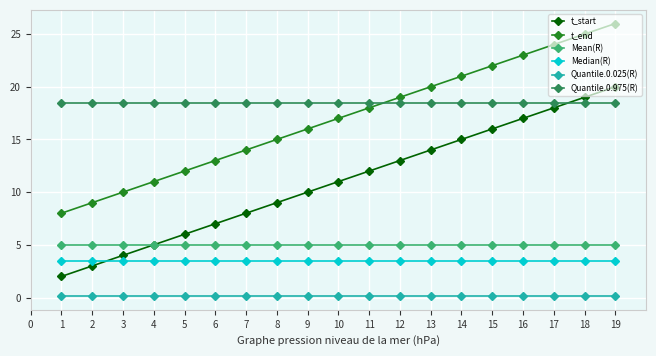

List the labels in order of t_start value, smallest first.

1, 2, 3, 4, 5, 6, 7, 8, 9, 10, 11, 12, 13, 14, 15, 16, 17, 18, 19